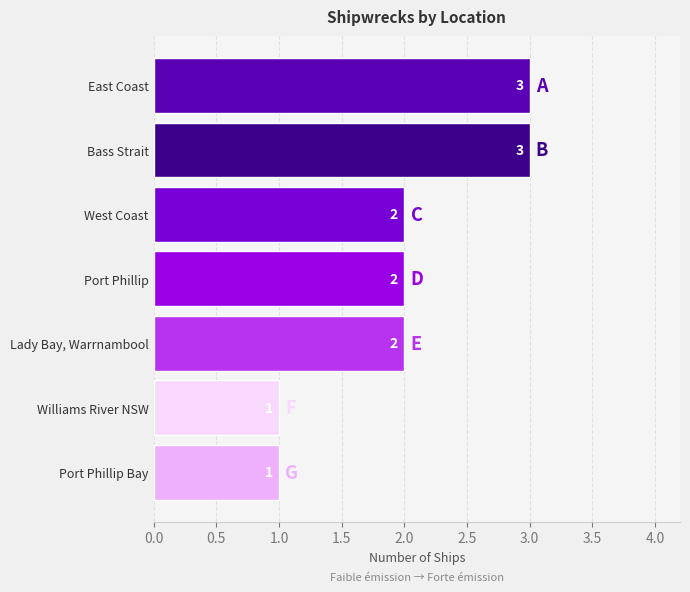

True or false: the data shows 3 at Bass Strait.

True